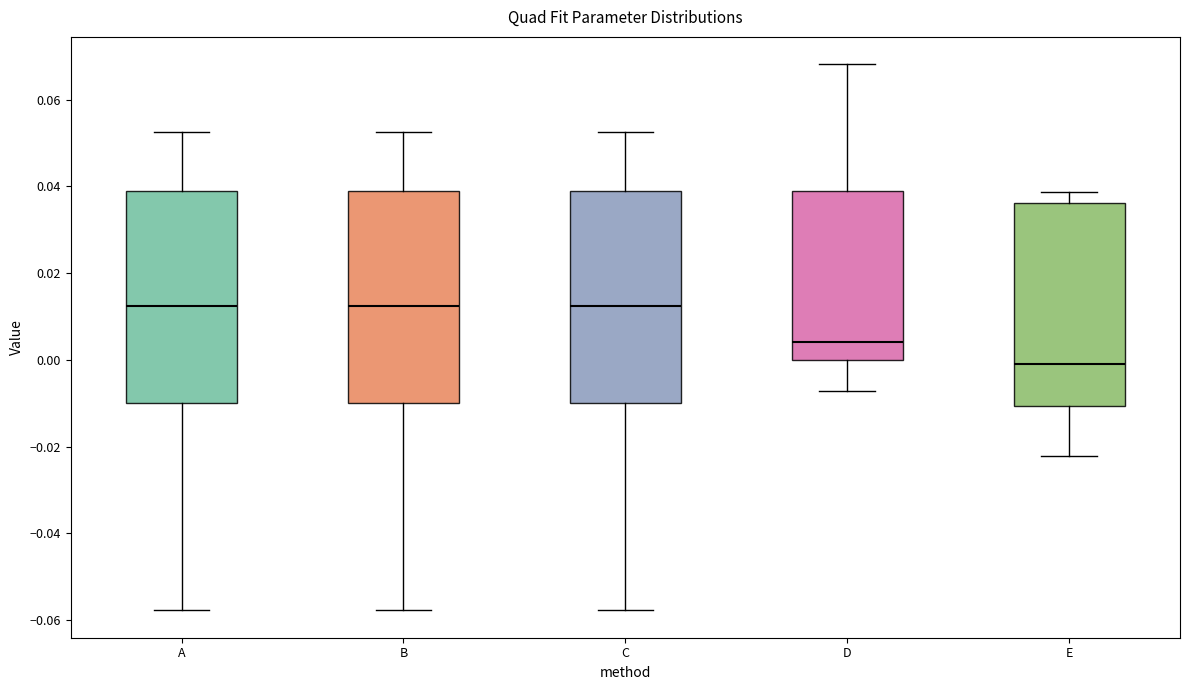

Reading left to right, read every box against the y-axis: the position of its median line, the range the box covers, and the ends of its whiskers. The values are not printed on the chart, so give them approximately, as read against the axis.

A: median 0.012, box -0.010 to 0.038, whiskers -0.058 to 0.052
B: median 0.012, box -0.010 to 0.038, whiskers -0.058 to 0.052
C: median 0.012, box -0.010 to 0.038, whiskers -0.058 to 0.052
D: median 0.004, box 0.000 to 0.038, whiskers -0.008 to 0.068
E: median 0.000, box -0.010 to 0.036, whiskers -0.022 to 0.038